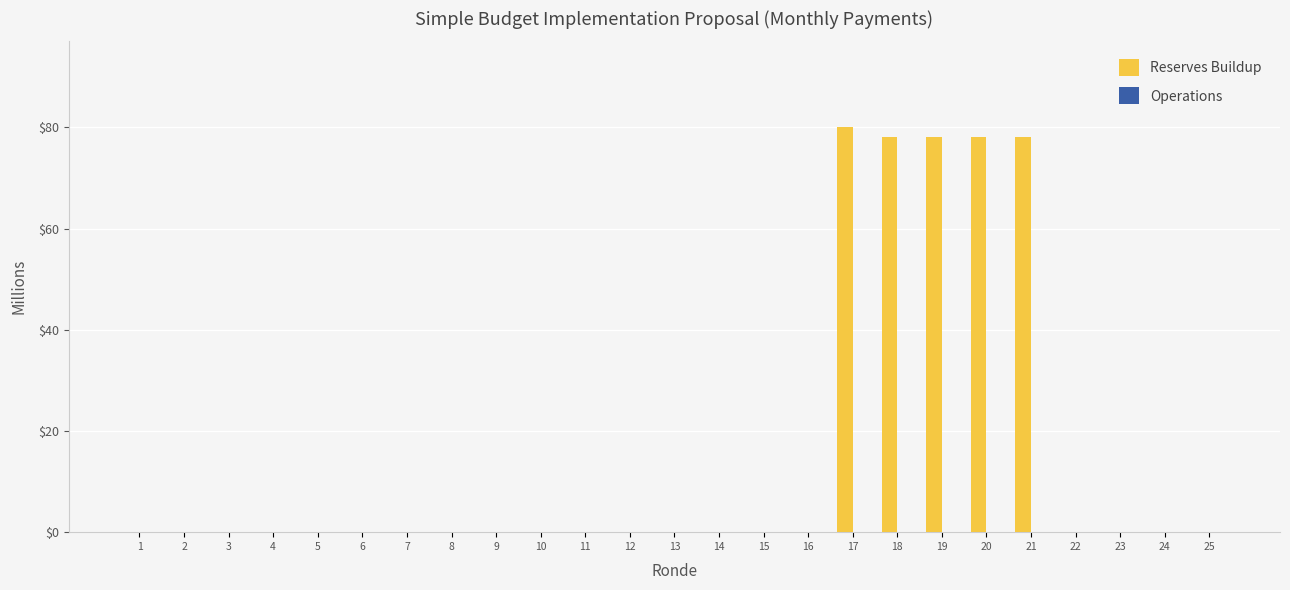

Which category has the highest value across all series?

17